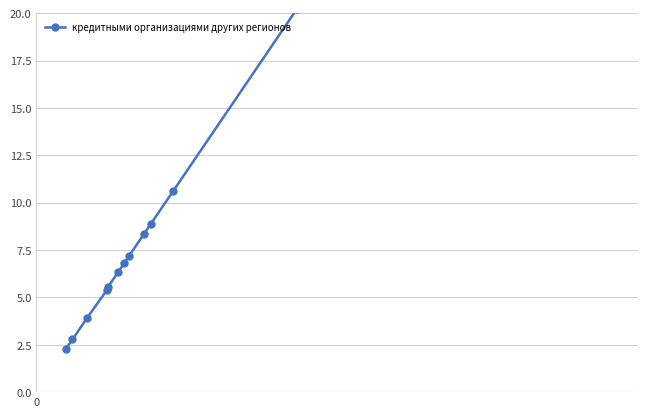

Does the chart display data point markers on the line(s)?

Yes